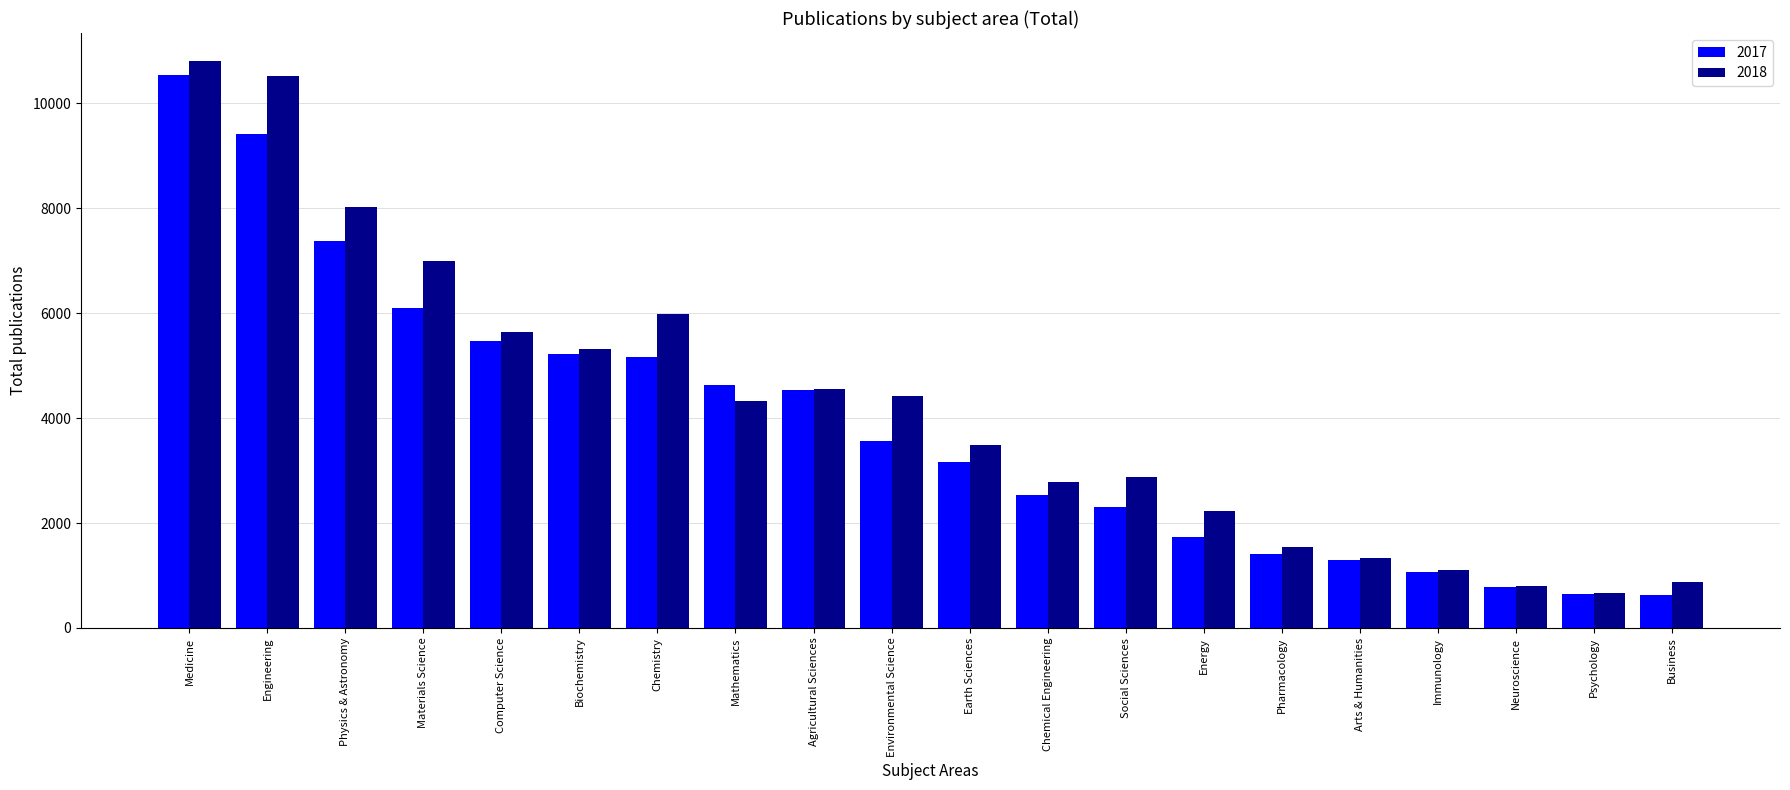

What is the approximate value of 2017 at Engineering, to the nearest 50?

9400